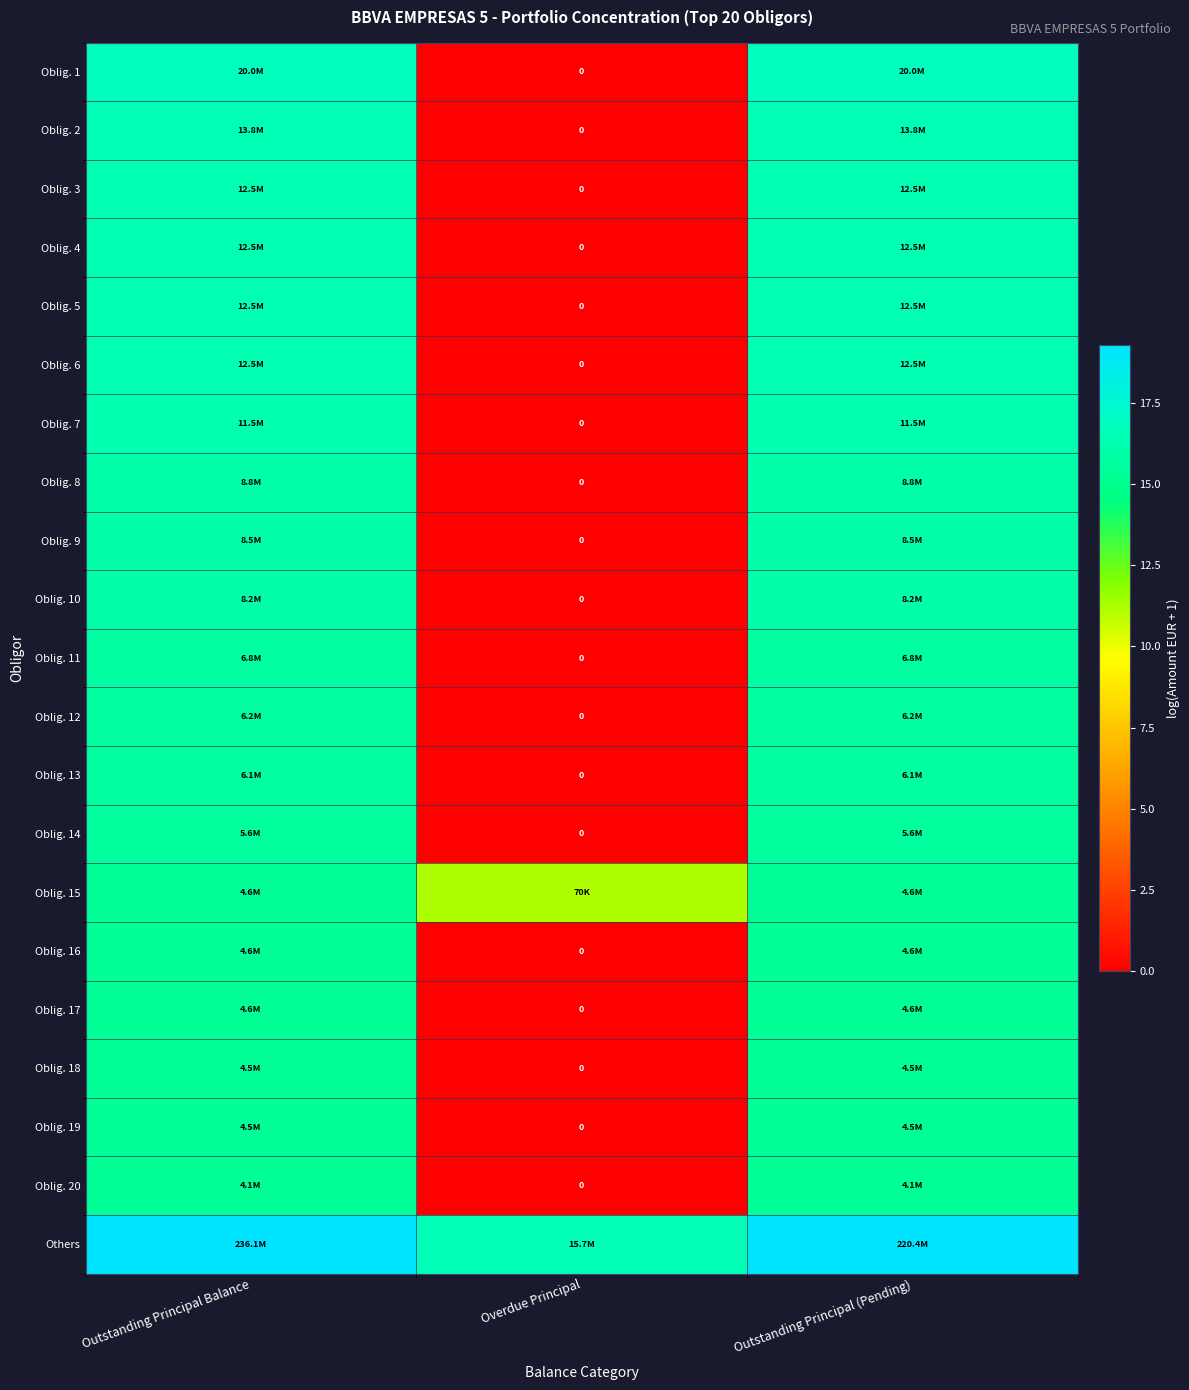

What is the maximum value for Oblig. 18?

15.3